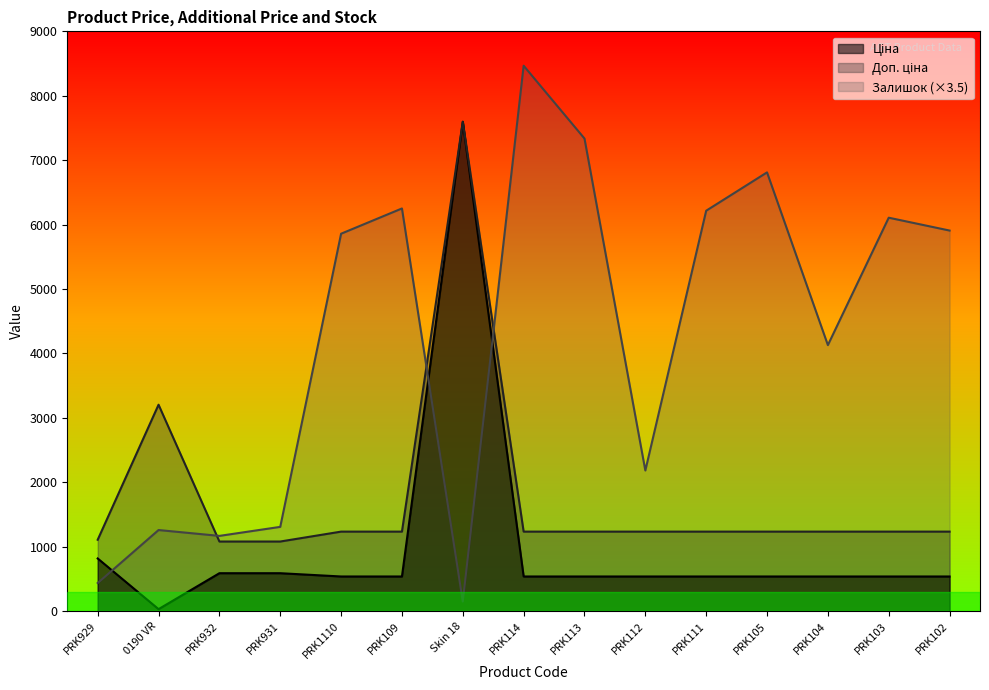

How many data points in Доп. ціна are less than 1235?

3